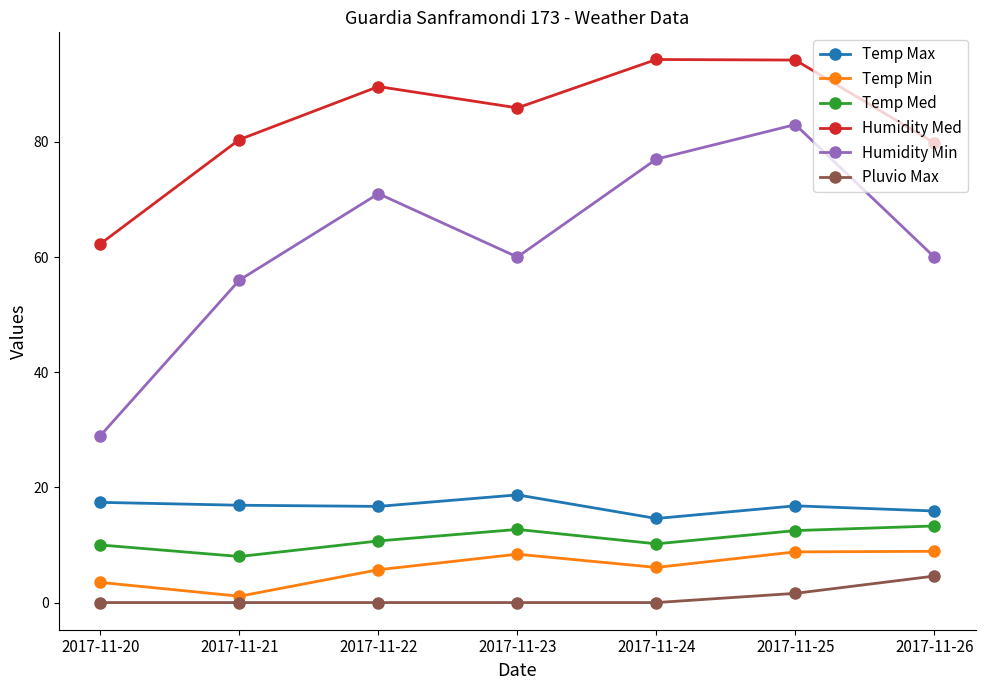

What is the value of the Temp Min point at the 7th from the left?

8.9